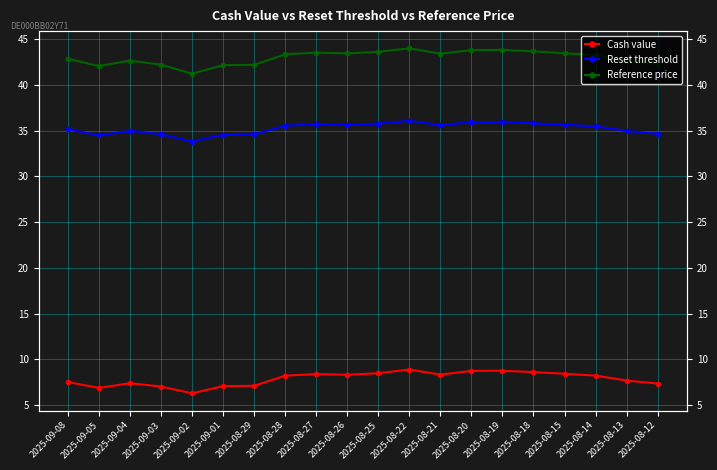

Where does the Reset threshold series first go above 35?

2025-09-08